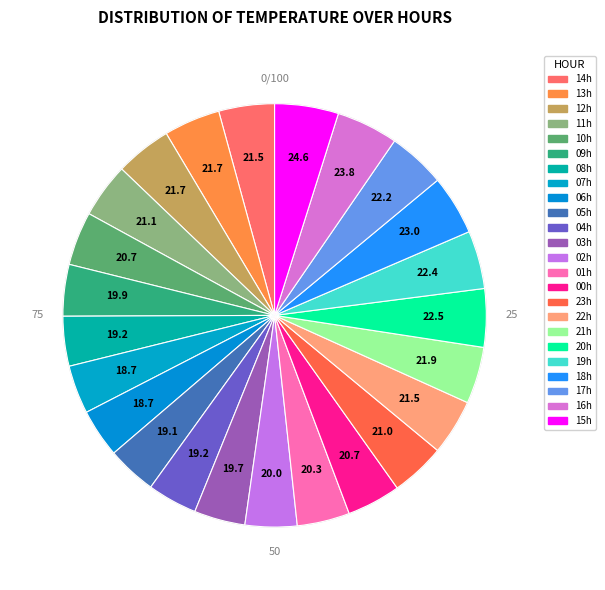

Count the number of slices in the pie.

24